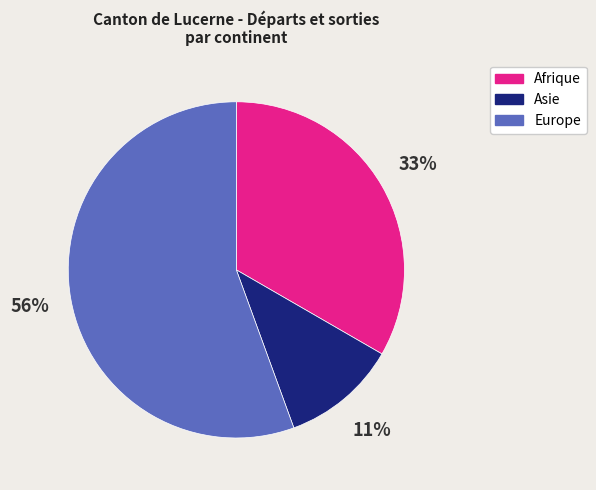

Which has a higher value, Europe or Afrique?

Europe